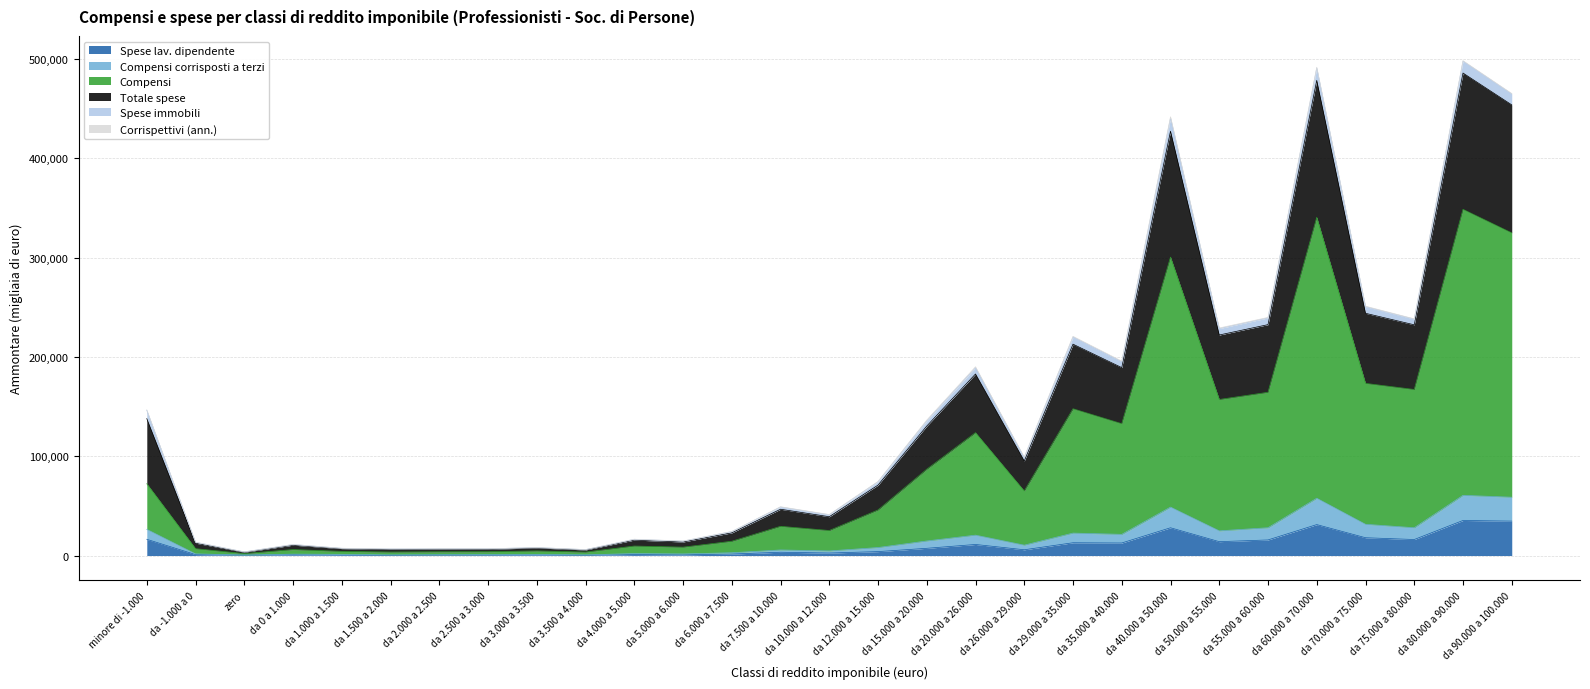

What is the difference between the Compensi corrisposti a terzi values at zero and da 4.000 a 5.000?

1510